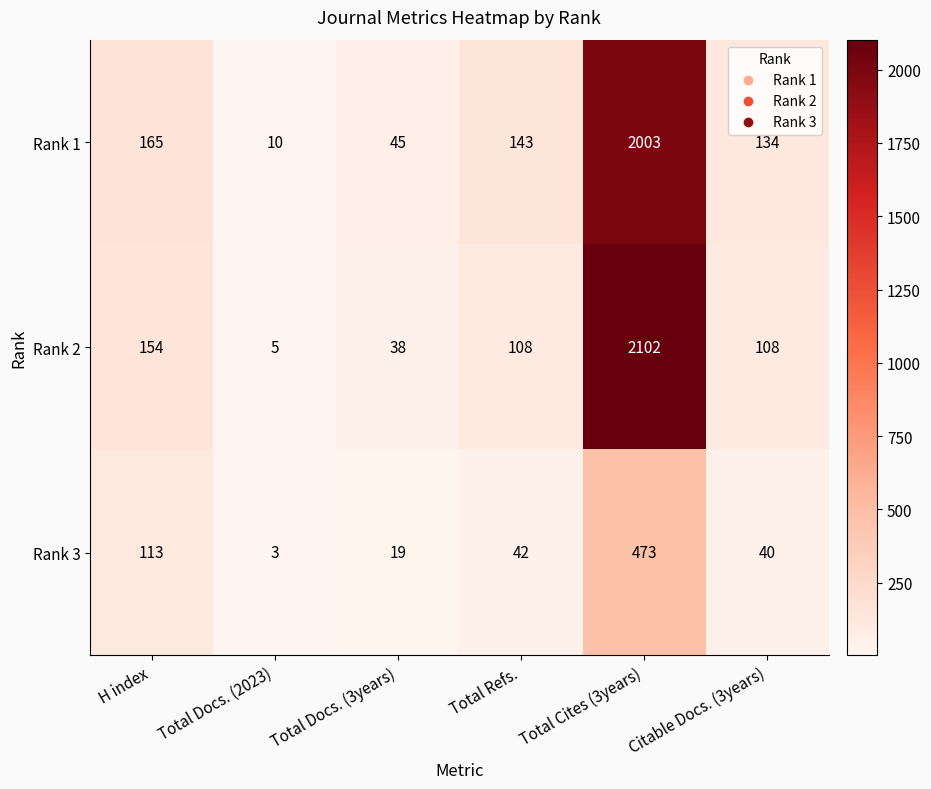

What is the average value of the Rank 1 series?

417